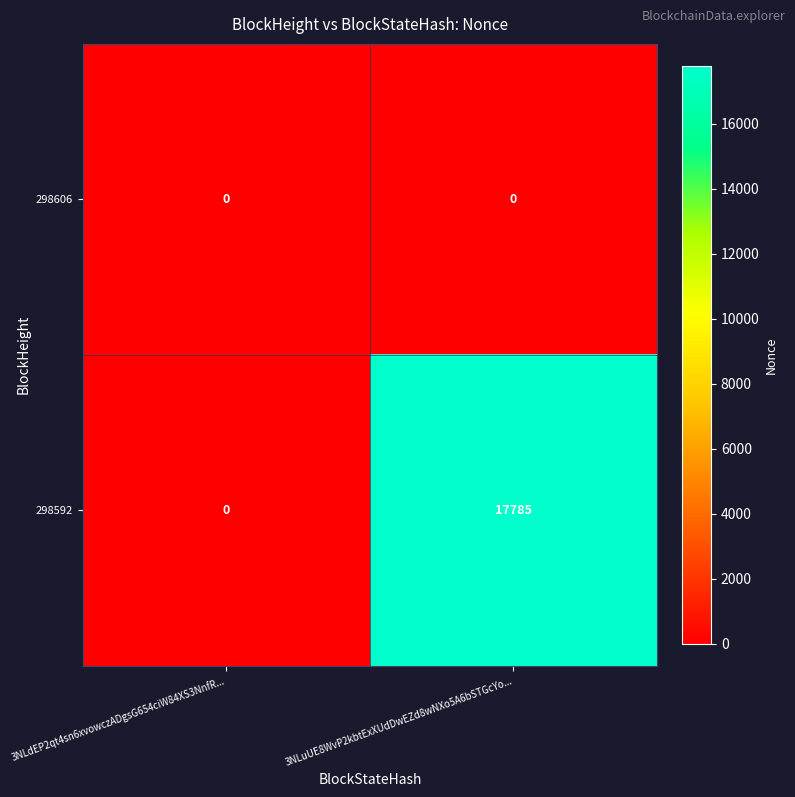

List the series in order of their overall mean, highest first.

298592, 298606